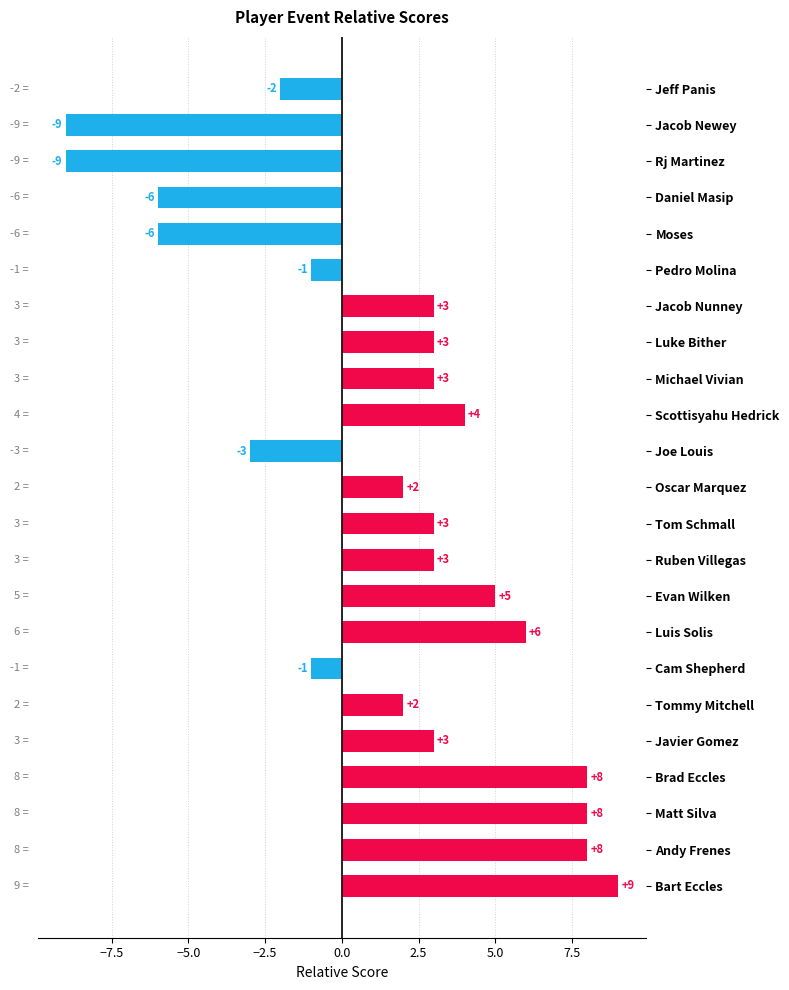

What is the difference between the values at Scottisyahu Hedrick and Bart Eccles?

5